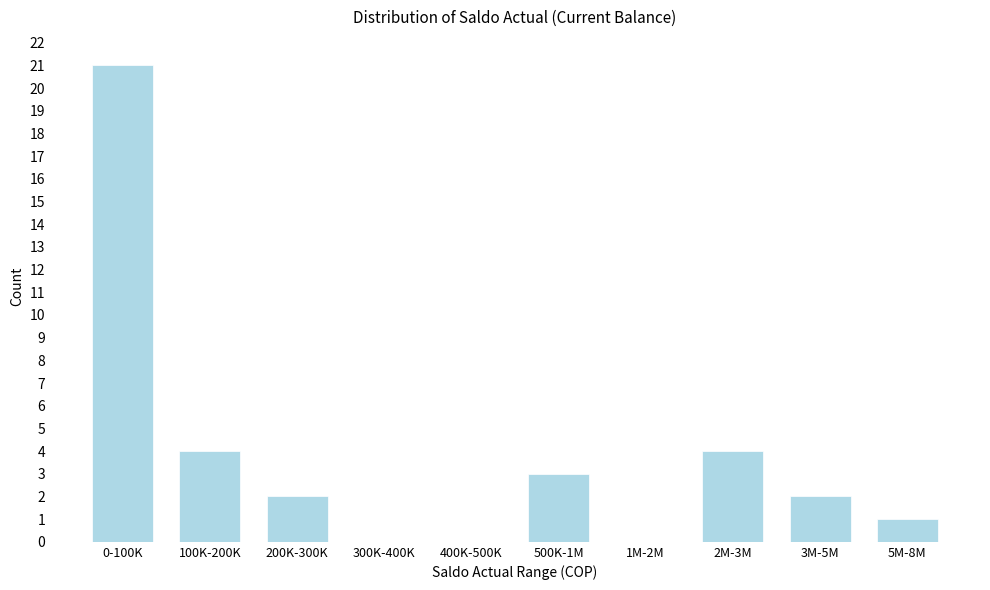

Reading left to right, list all the values displayed in this chart.

0-100K=21	100K-200K=4	200K-300K=2	300K-400K=0	400K-500K=0	500K-1M=3	1M-2M=0	2M-3M=4	3M-5M=2	5M-8M=1